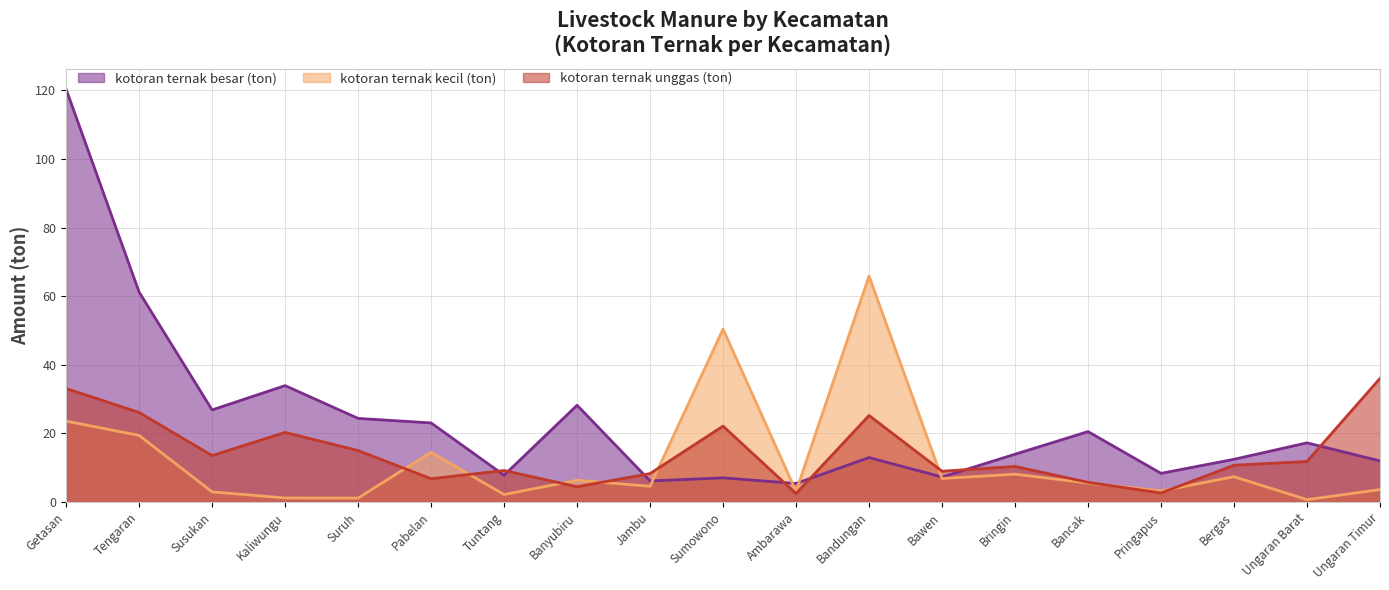

The kotoran ternak unggas (ton) series shows 62.4 at Ungaran Timur. True or false?

False